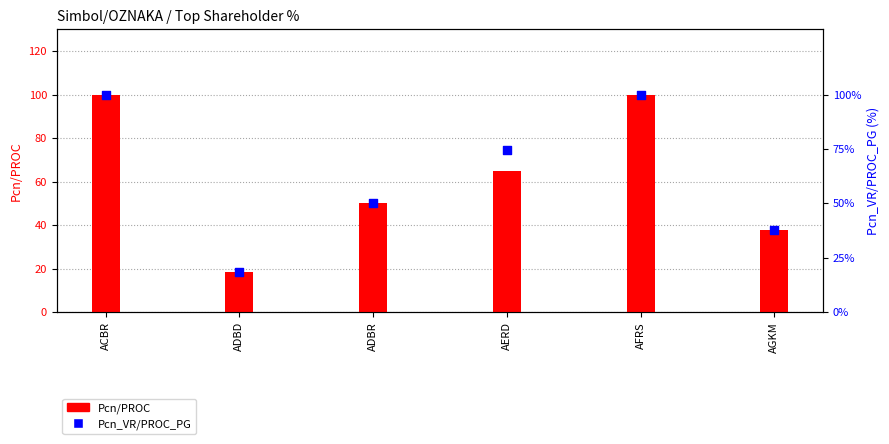

Which series reaches the maximum Y coordinate?

Pcn/PROC